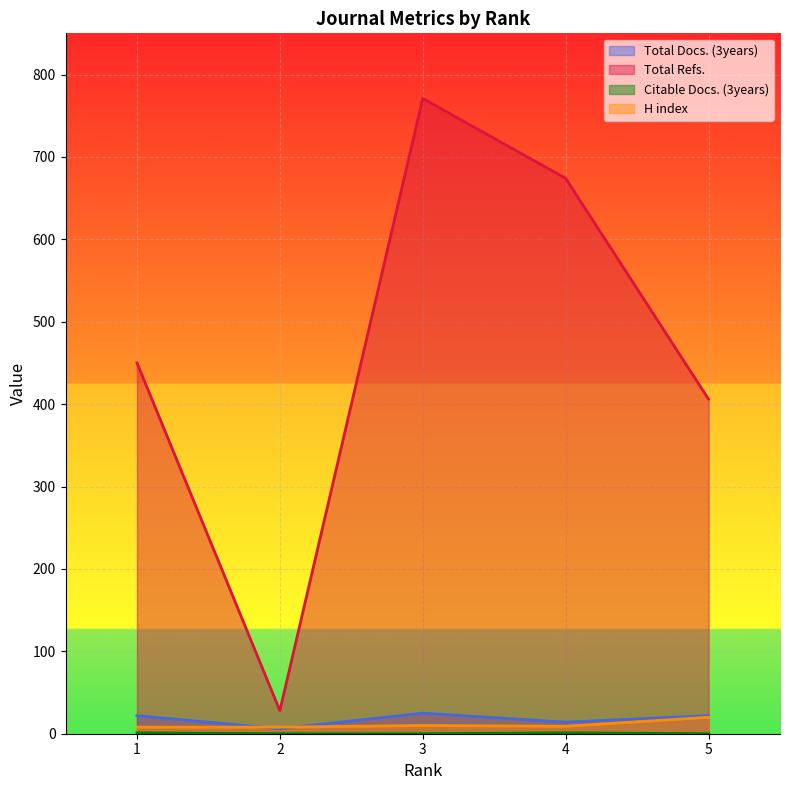

True or false: Citable Docs. (3years) has a value of 0 at 2.

True